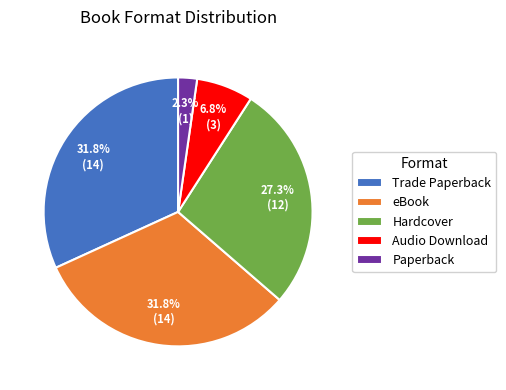

What portion of the pie excludes Audio Download?

93.2%